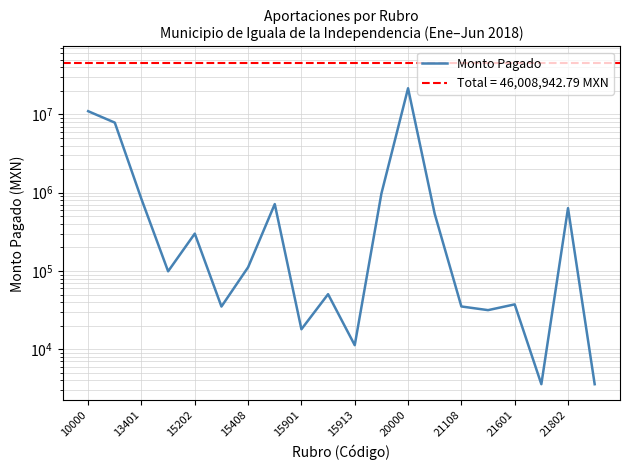

How many distinct data groups are displayed?

1